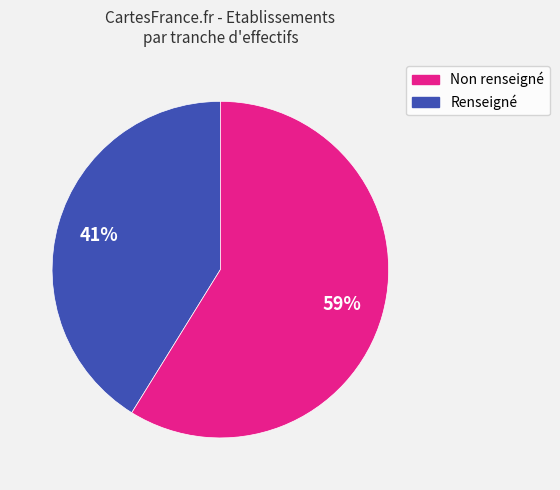

Is there a majority slice in this chart?

Yes